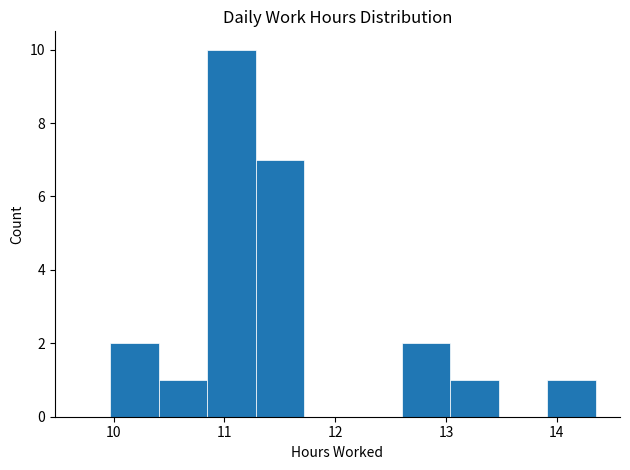

What is the height of the bar covering 10.4 to 10.8 on the x-axis? Neither the bar edges nor the heights are printed on the chart, so give them approximately, as read against the axes.

1